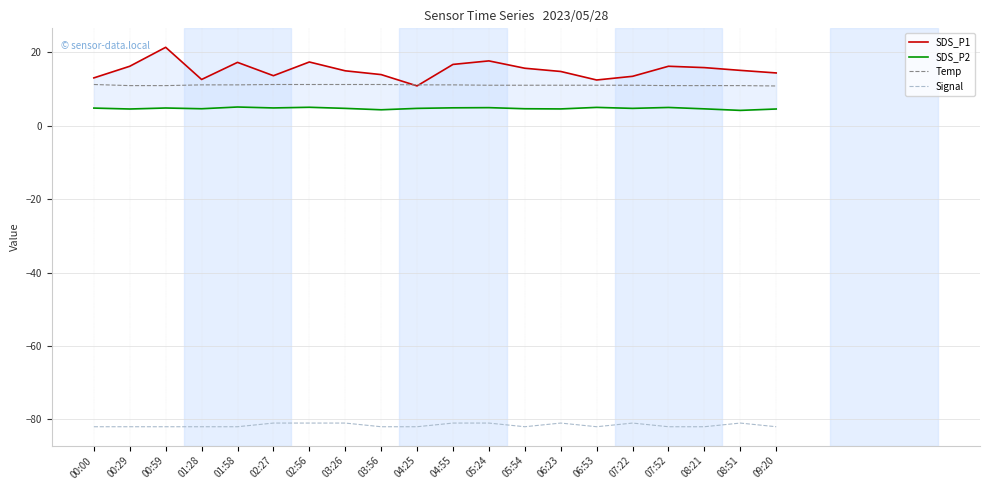

How many categories are shown in the chart?

20